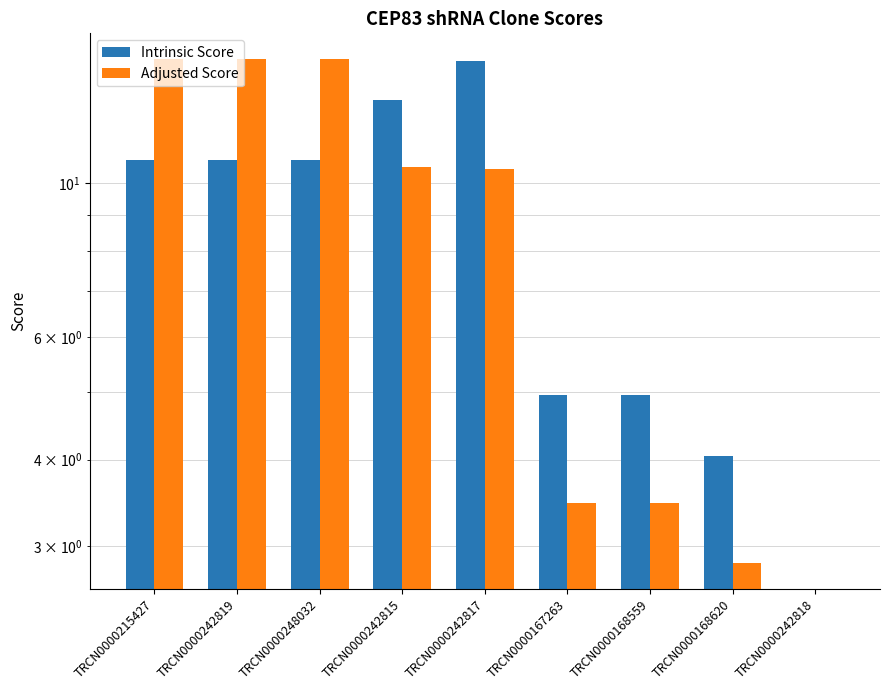

Rank the series by their maximum value, from highest to lowest.

Adjusted Score, Intrinsic Score